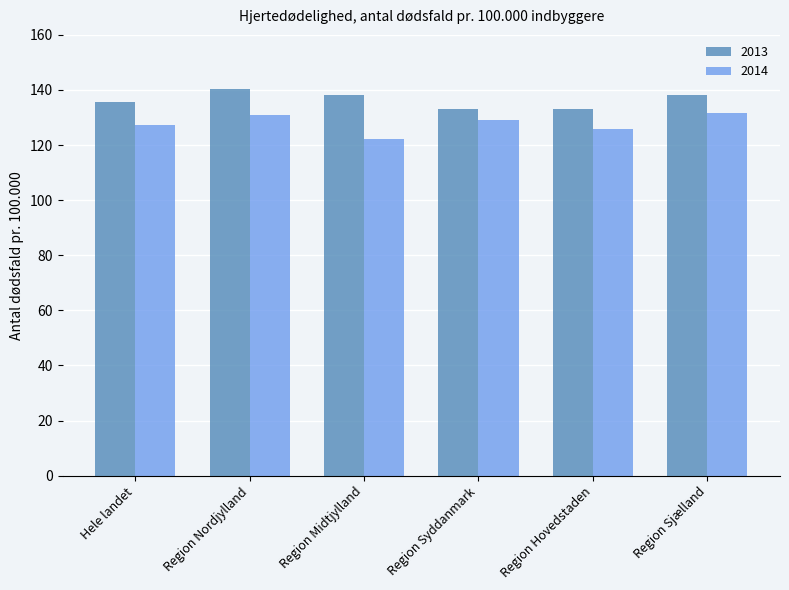

What is the label of the 2nd bar from the left?

Region Nordjylland